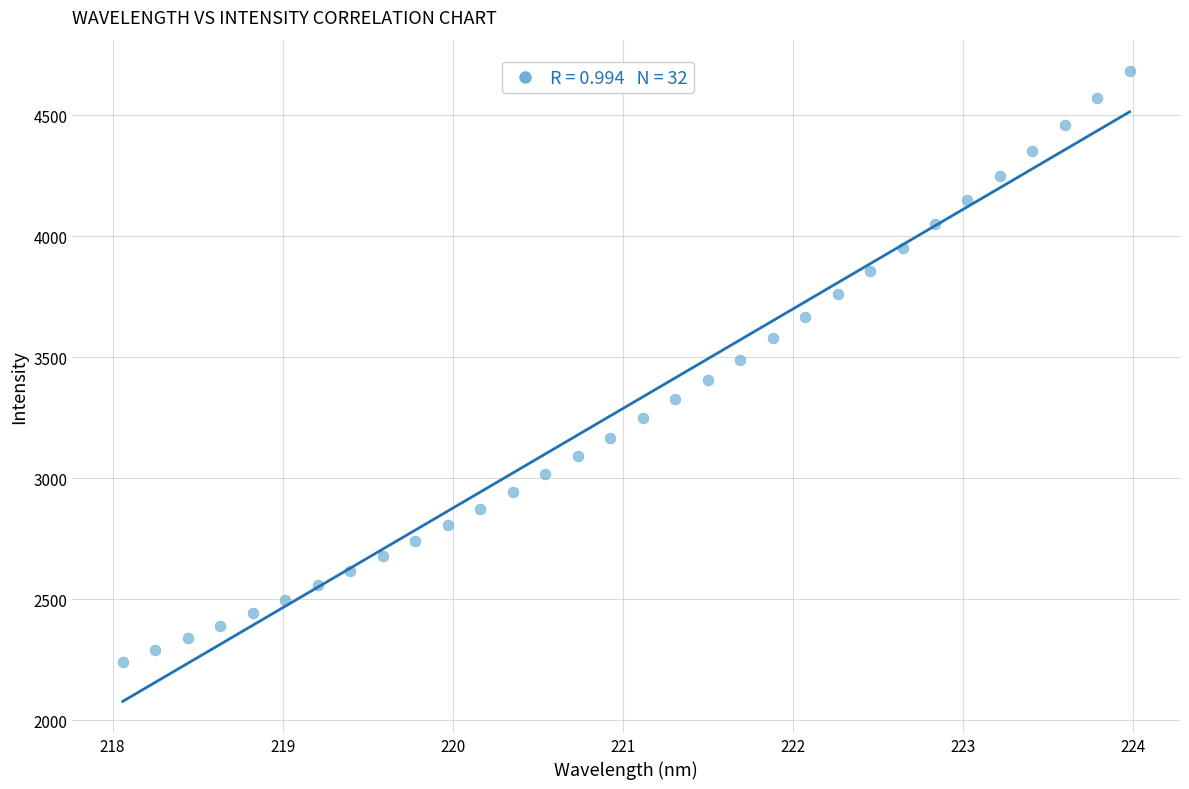

What is the range of X values (max minus min)?

5.9